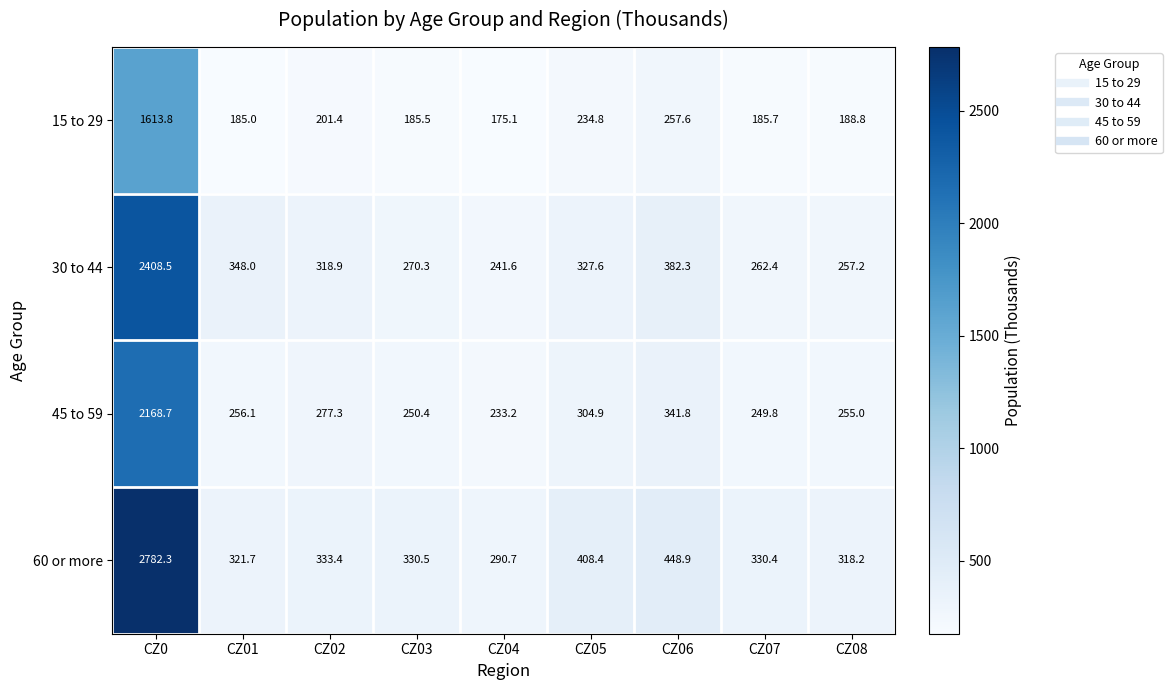

At CZ04, list the series in order from smallest to largest.

15 to 29, 45 to 59, 30 to 44, 60 or more